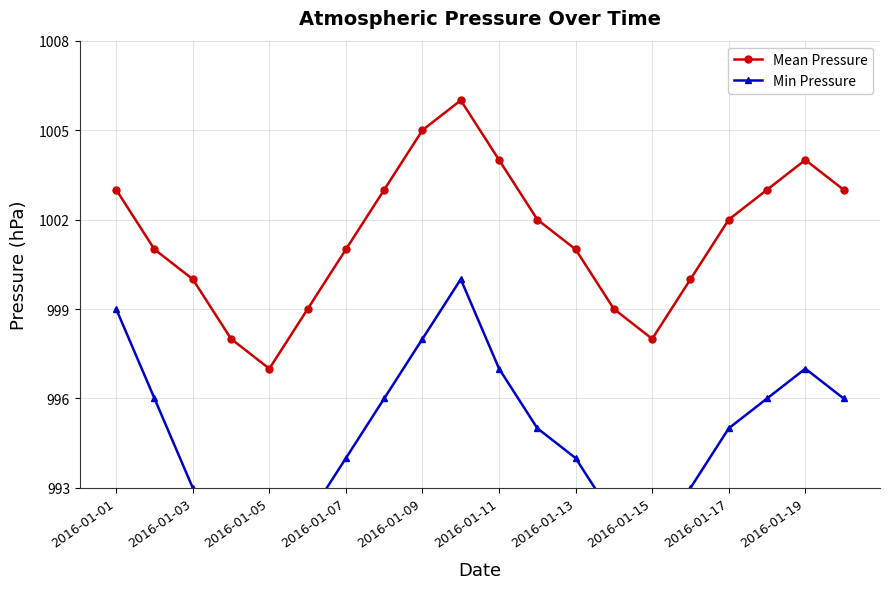

What is the minimum value for Mean Pressure?

997